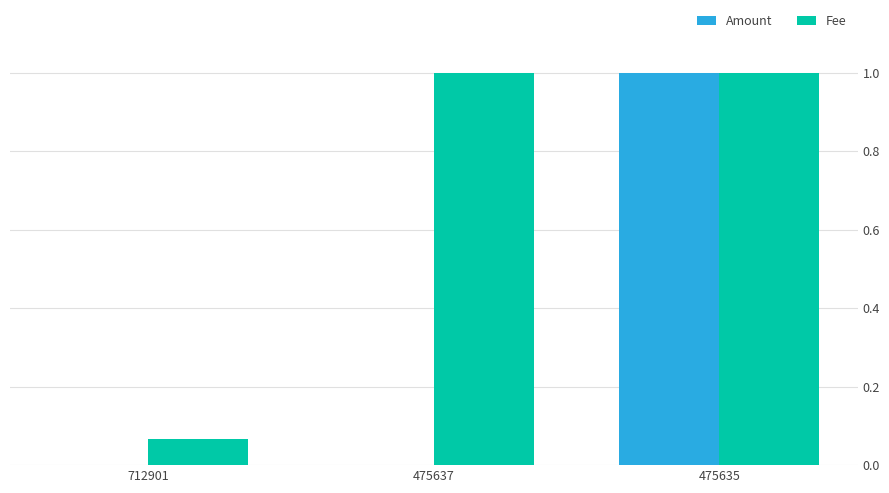

At which label does Amount reach its peak?

475635